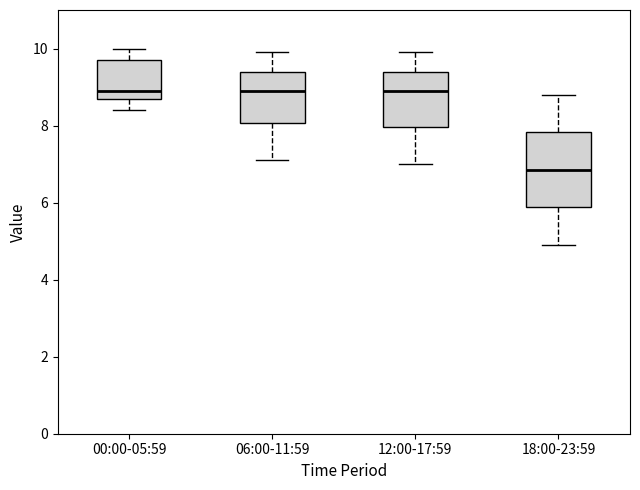

Where does the median line of the box for 00:00-05:59 sit on the y-axis? The values are not printed on the chart, so give them approximately, as read against the axis.

9.0